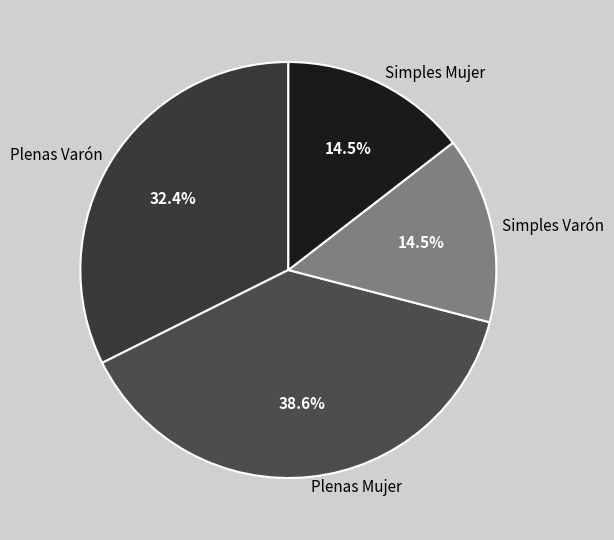

What is the ratio of the value at Plenas Mujer to the value at Simples Varón?

2.7